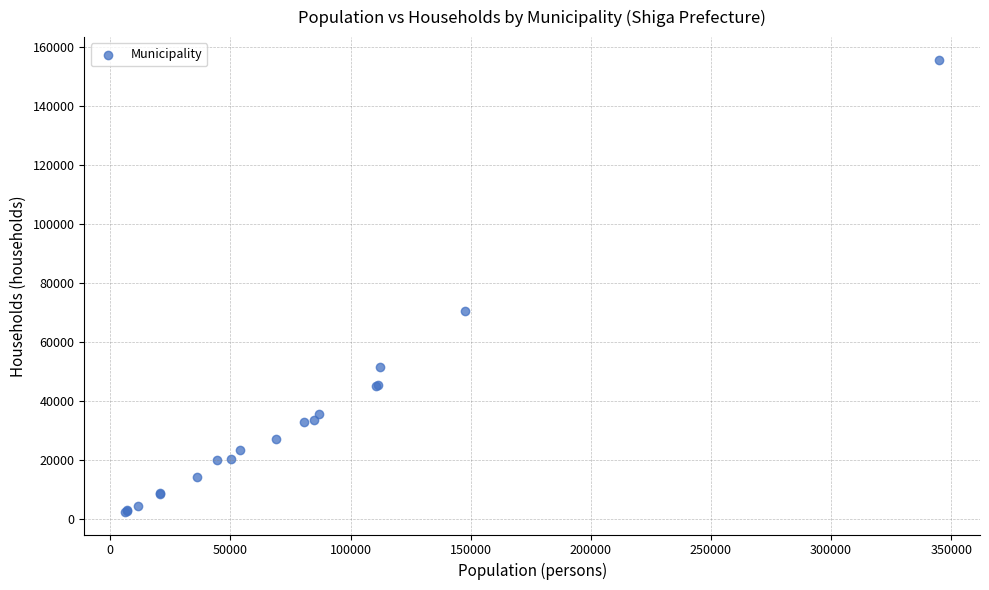

What Y value in the scatter plot is closest to 78983?

70477